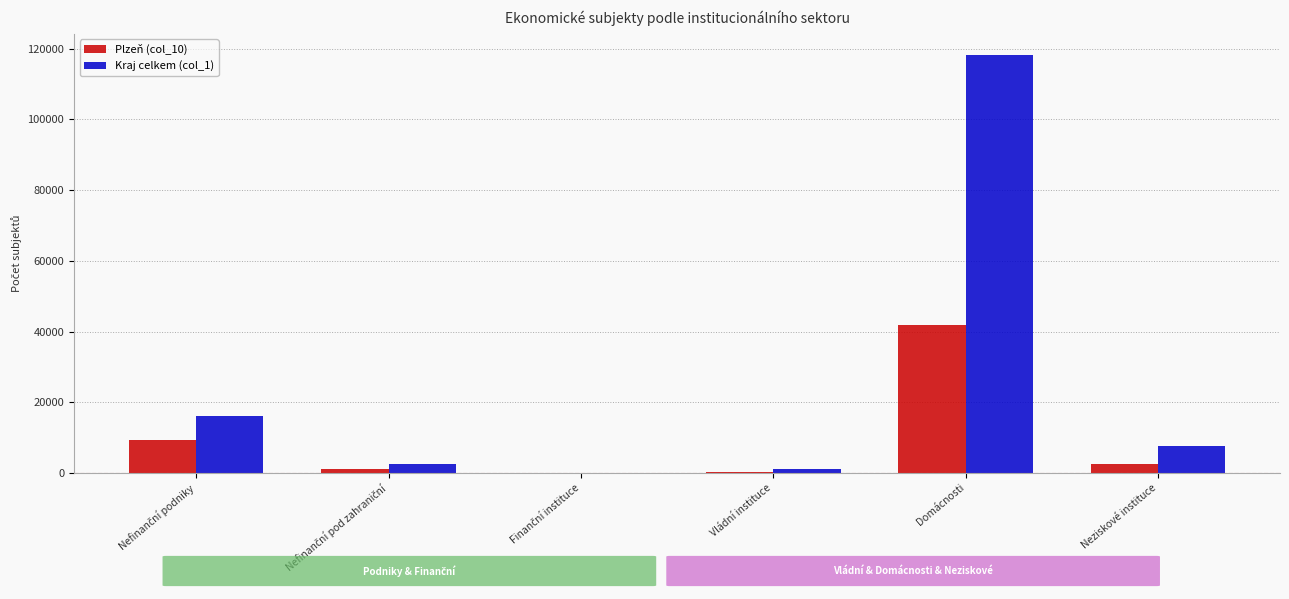

The Plzeň (col_10) series shows 2503 at Neziskové instituce. True or false?

True